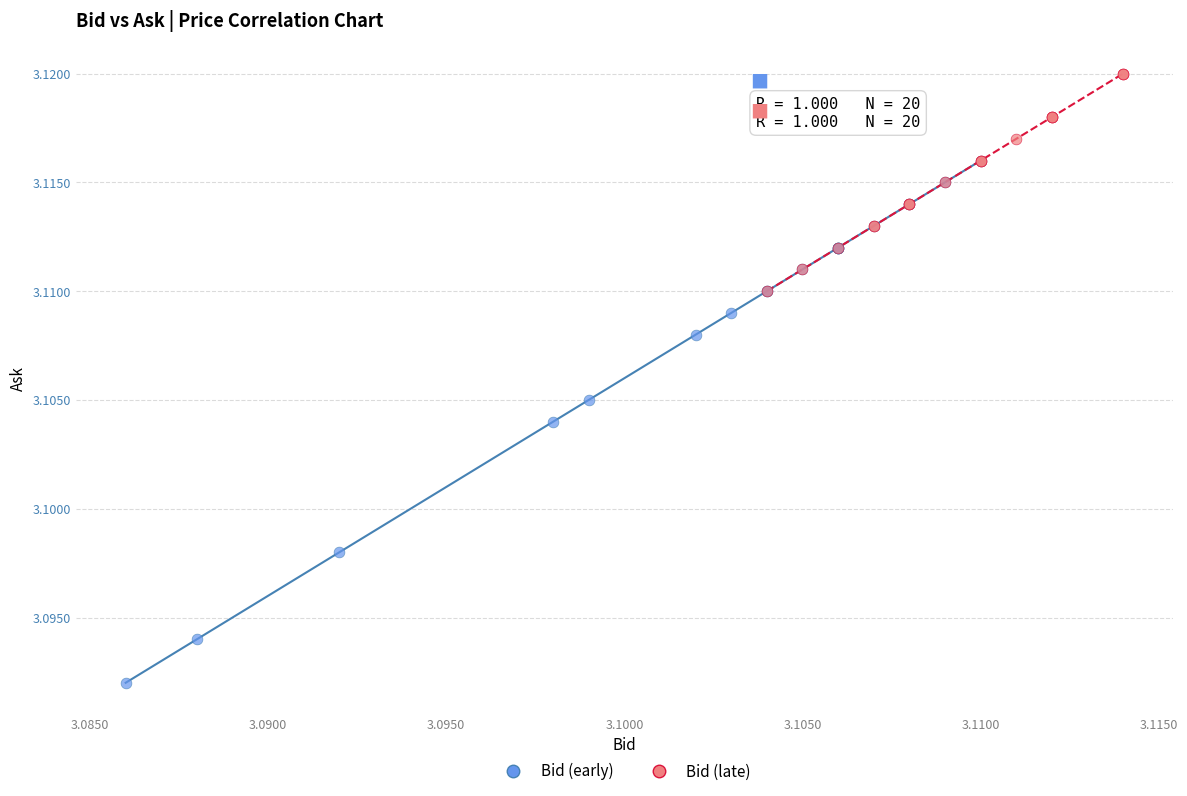

Which series contains the lowest Y value?

Bid (early)